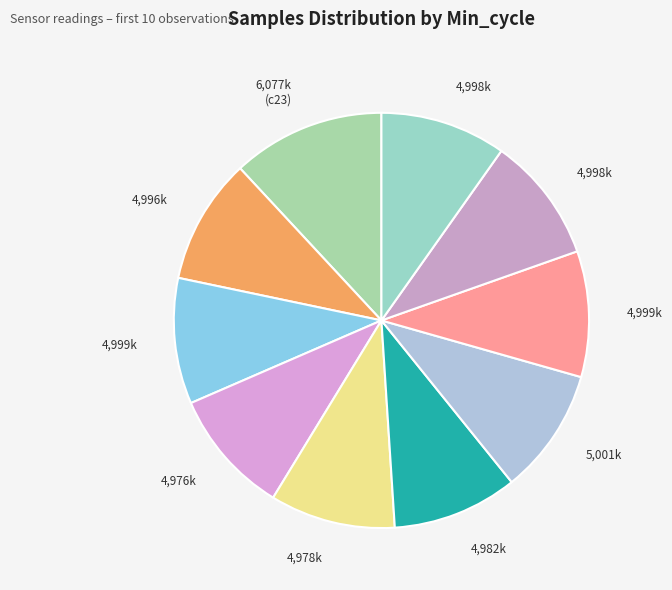

How many segments does this pie chart have?

10